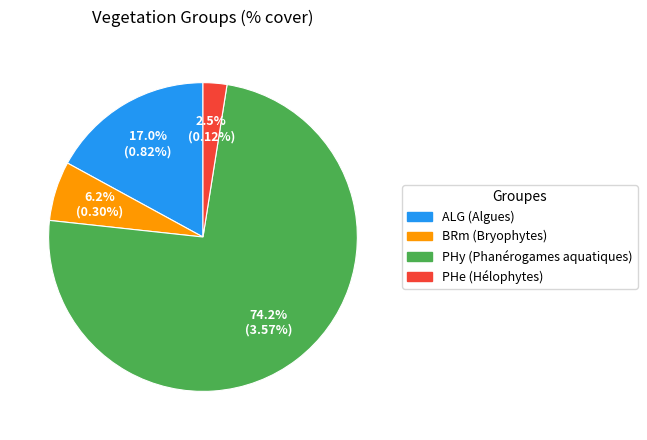

How many segments does this pie chart have?

4